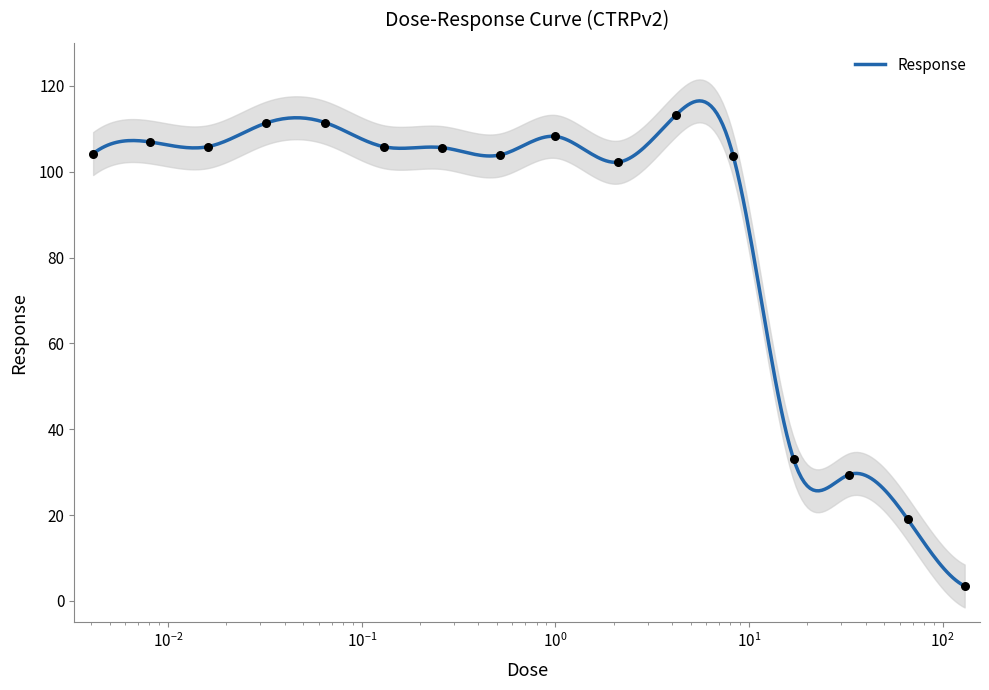

Between 0.016 and 33.0, which is larger?

0.016